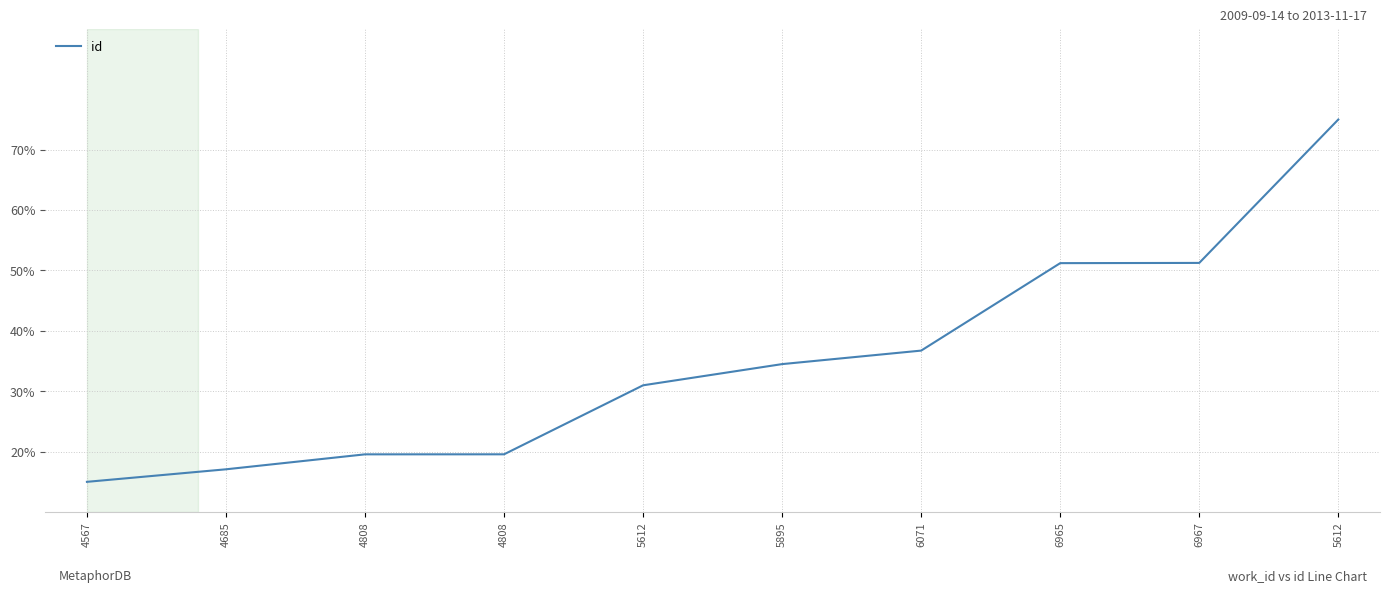

How many lines are shown in the chart?

1